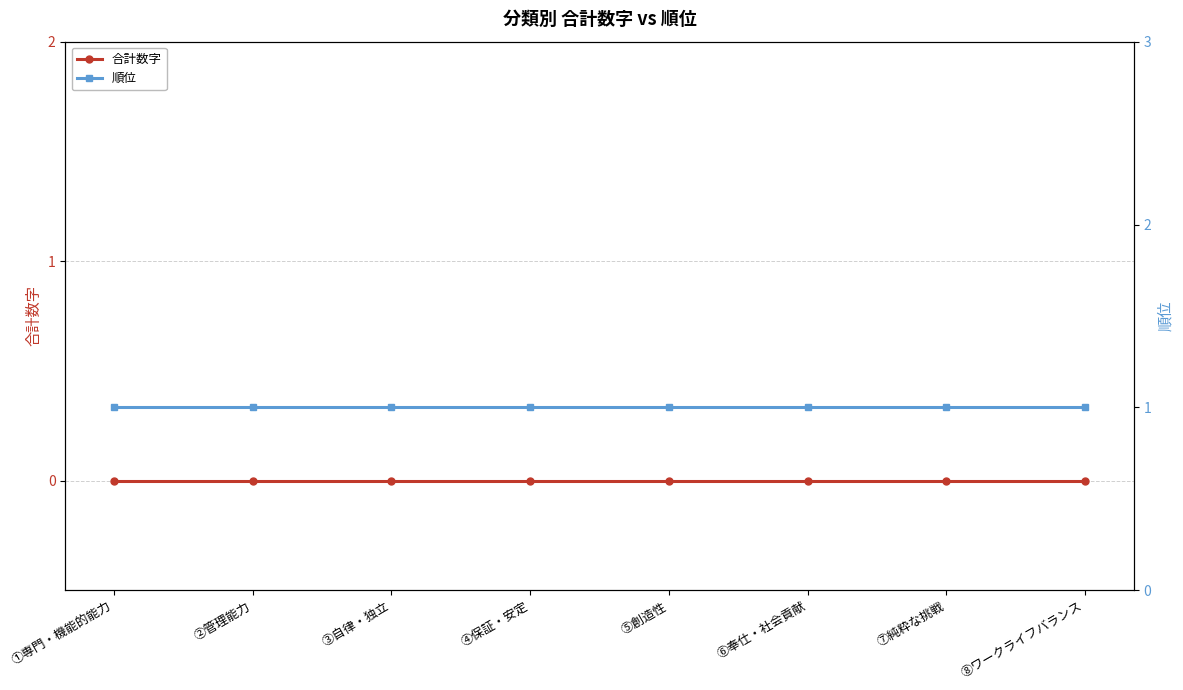

The 順位 series shows 0 at ⑤創造性. True or false?

False